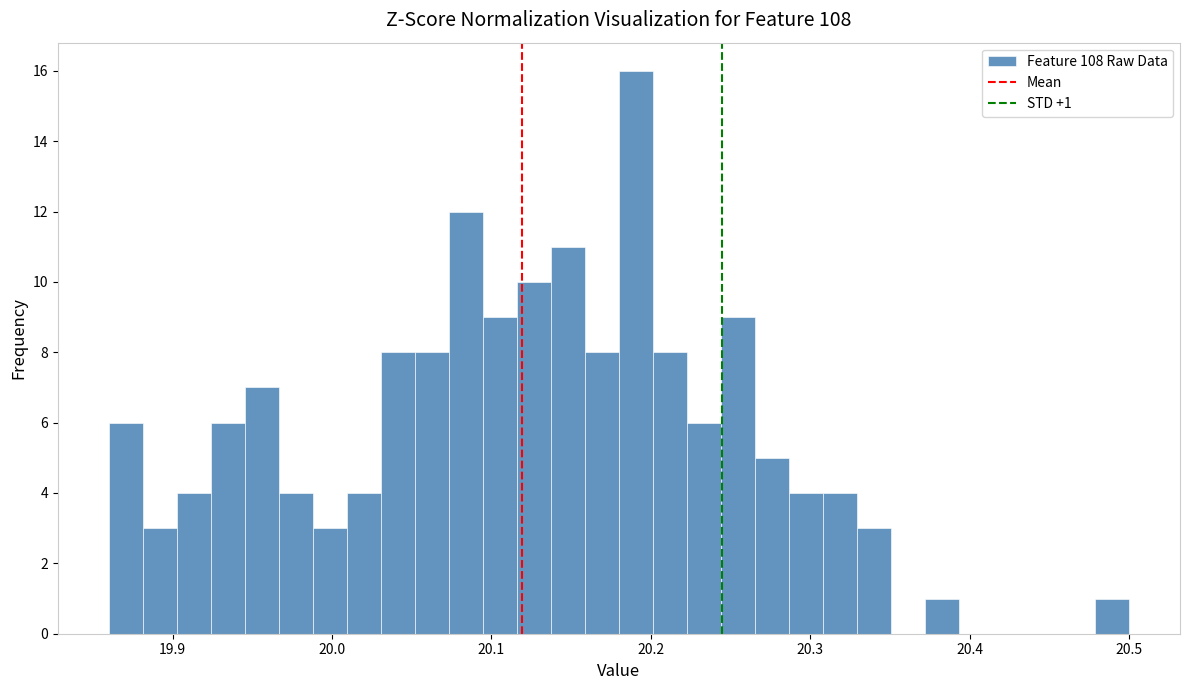

Read against the x-axis, roughly where is the centre of the tallest bar?

20.19